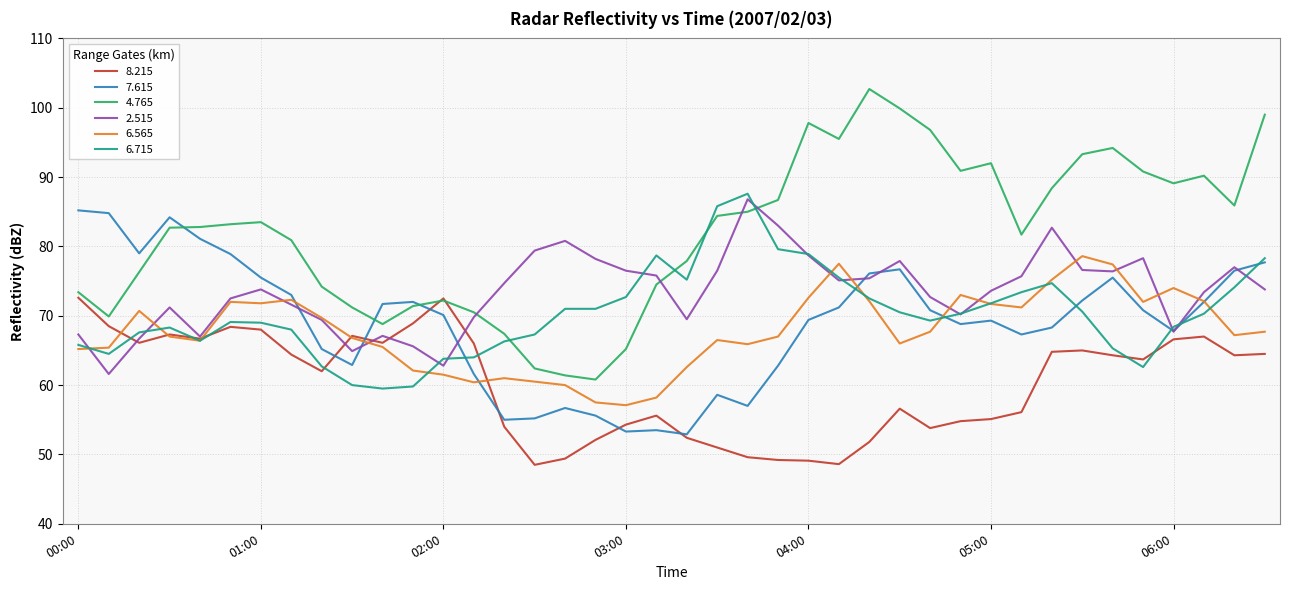

What is the minimum value for 6.565?

57.1